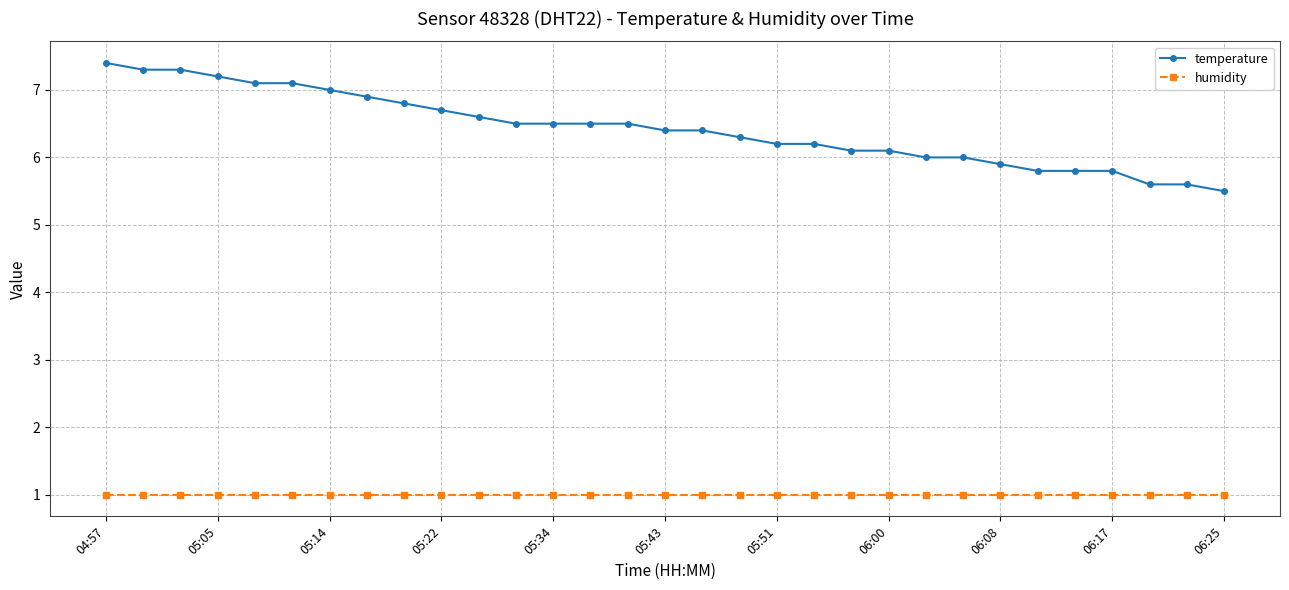

What is the sum of all temperature values?

199.1